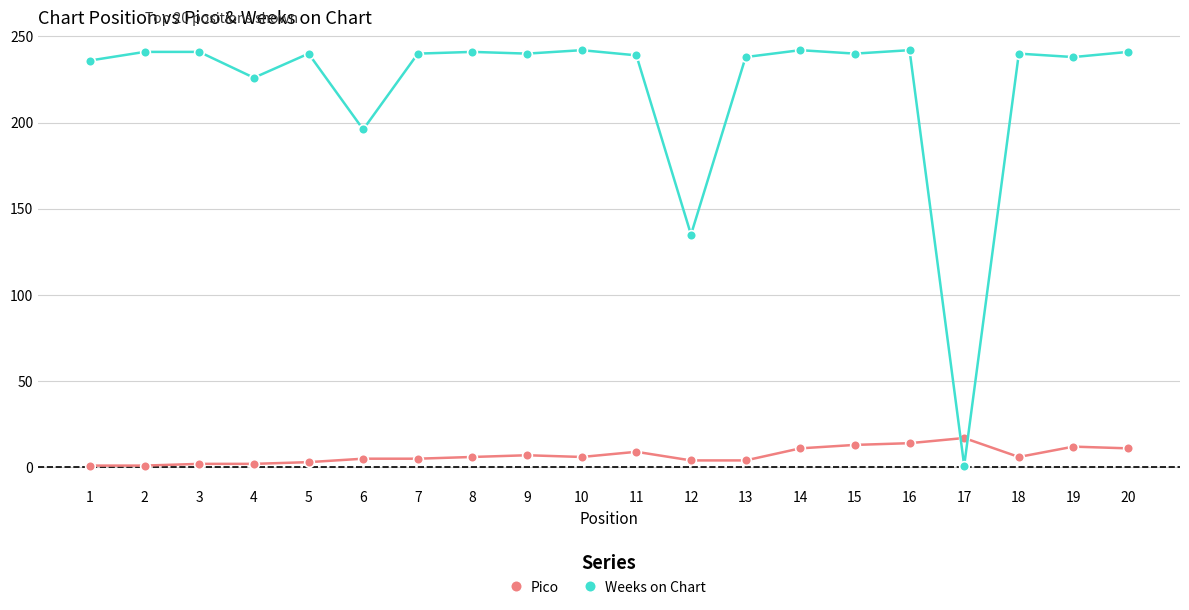

Rank the series by their average value, from lowest to highest.

Pico, Weeks on Chart